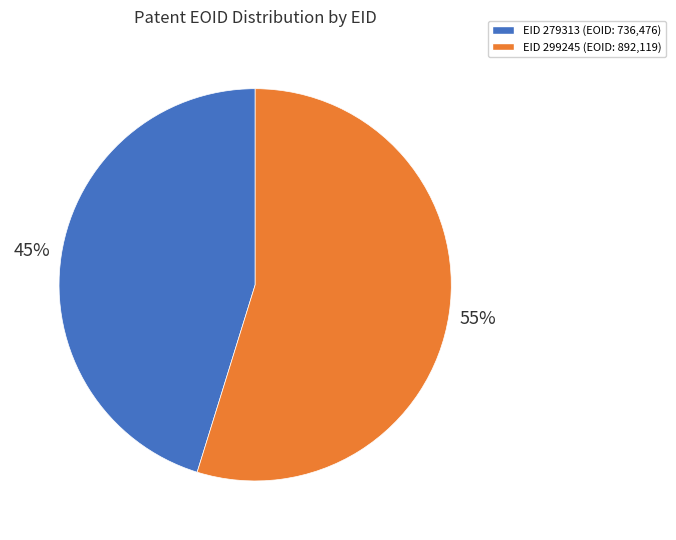

Is there a majority slice in this chart?

Yes